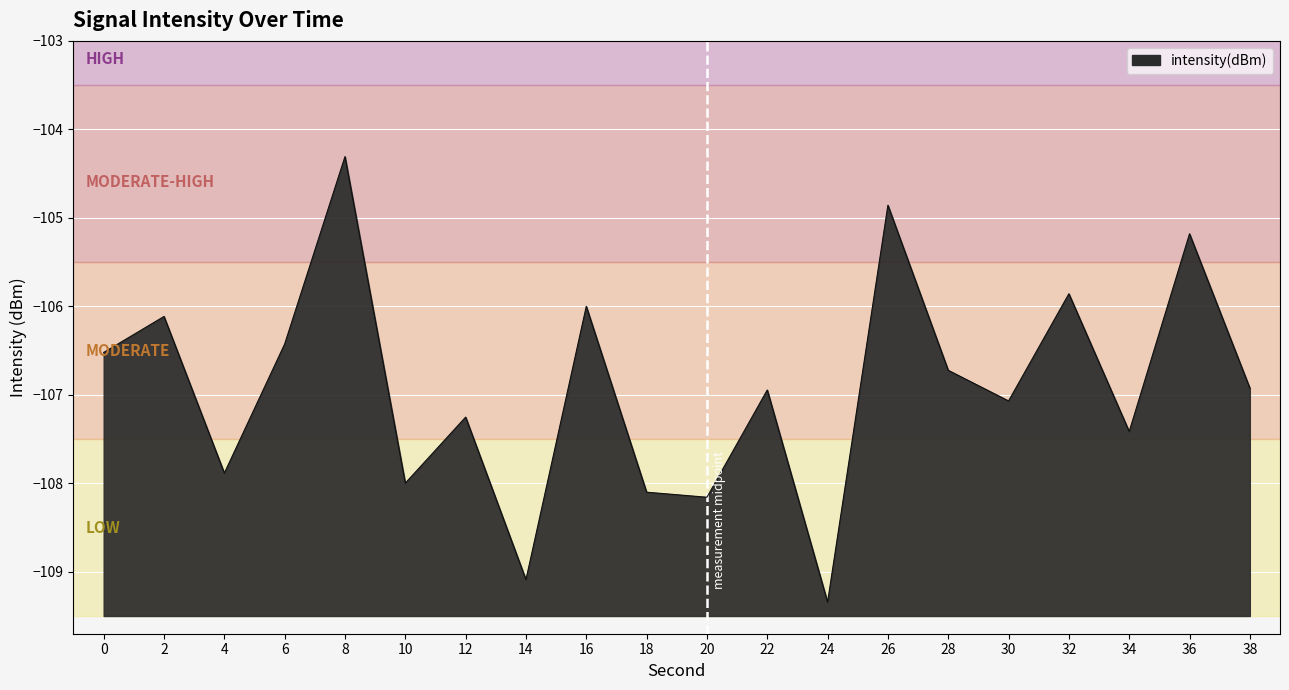

Which category has the lowest value across all series?

24